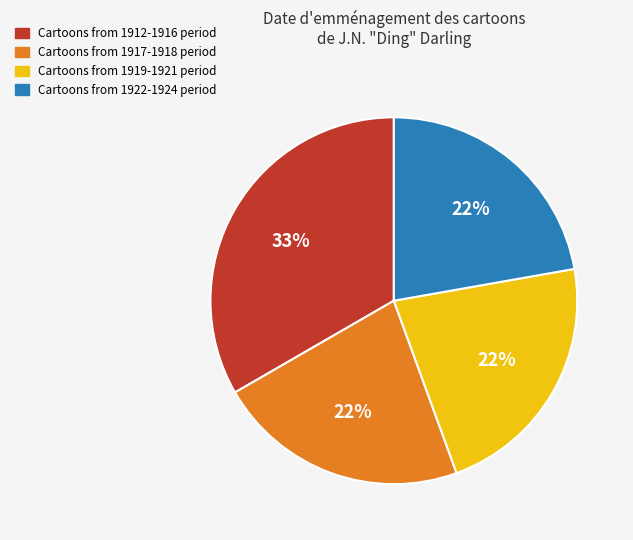

To the nearest percent, what is the average slice percentage?

25%